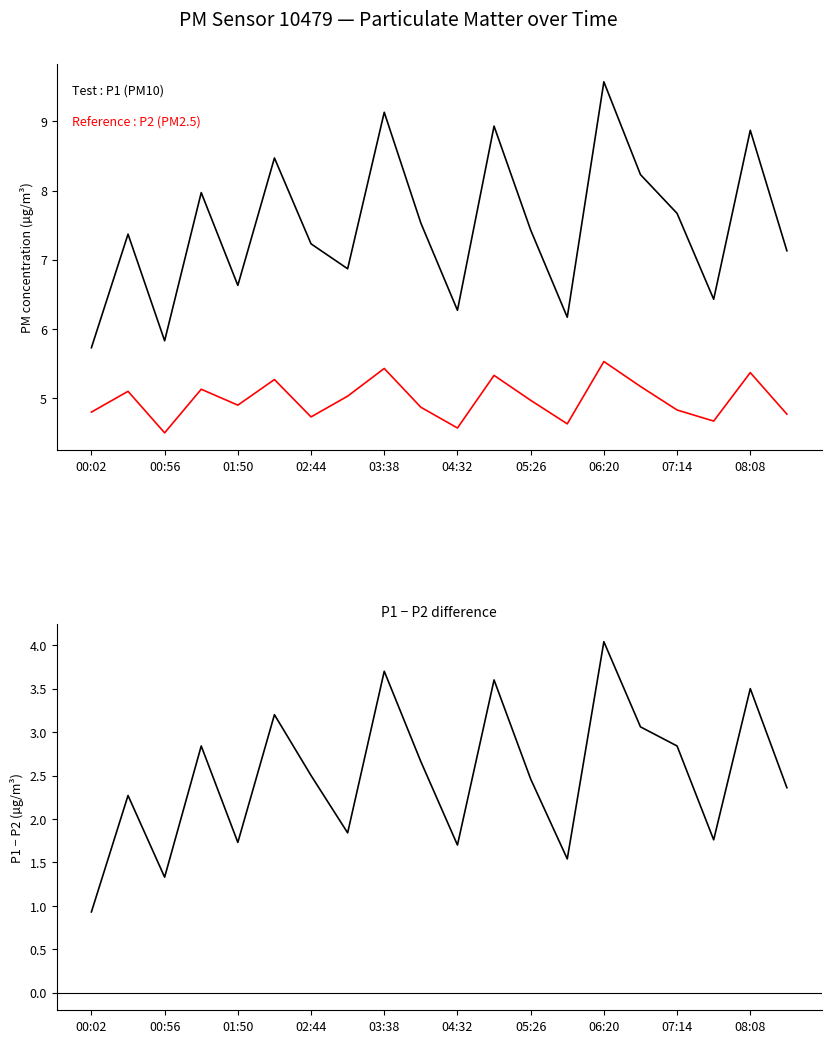

What are all the series names shown in the legend?

P1, P2, P1 - P2